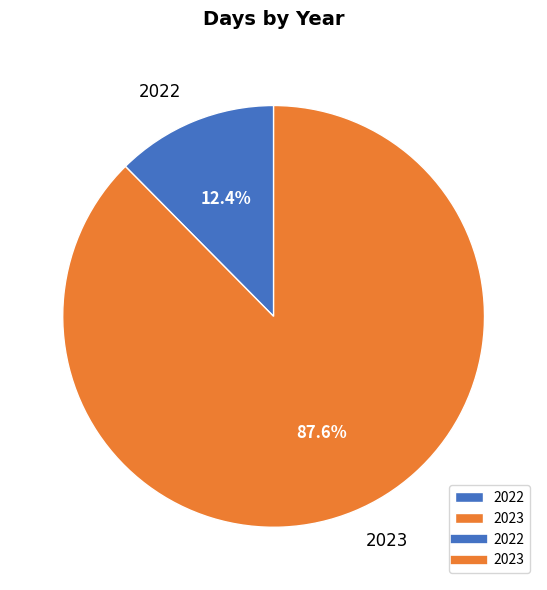

Is it true that 2023 is 88% of the pie?

True